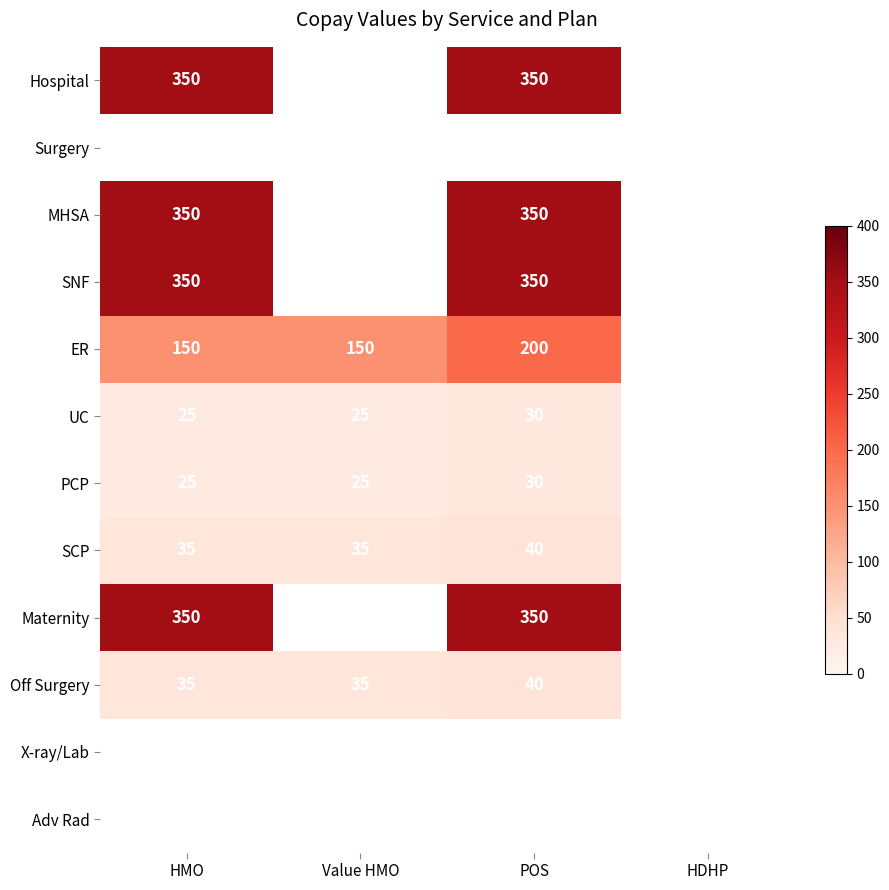

What is the difference between the ER values at Value HMO and POS?

50